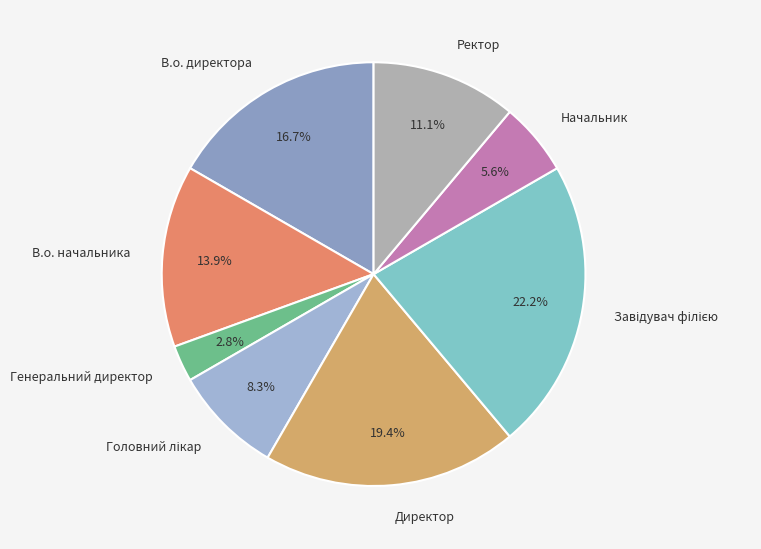

To the nearest percent, what percentage of the pie is Начальник?

6%